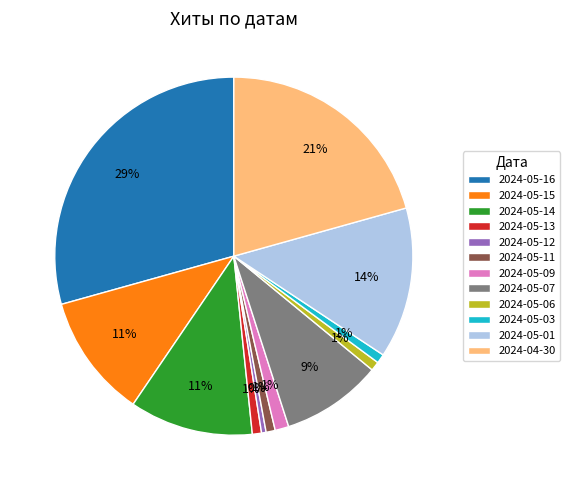

The 2024-05-16 slice represents 29% of the pie. True or false?

True